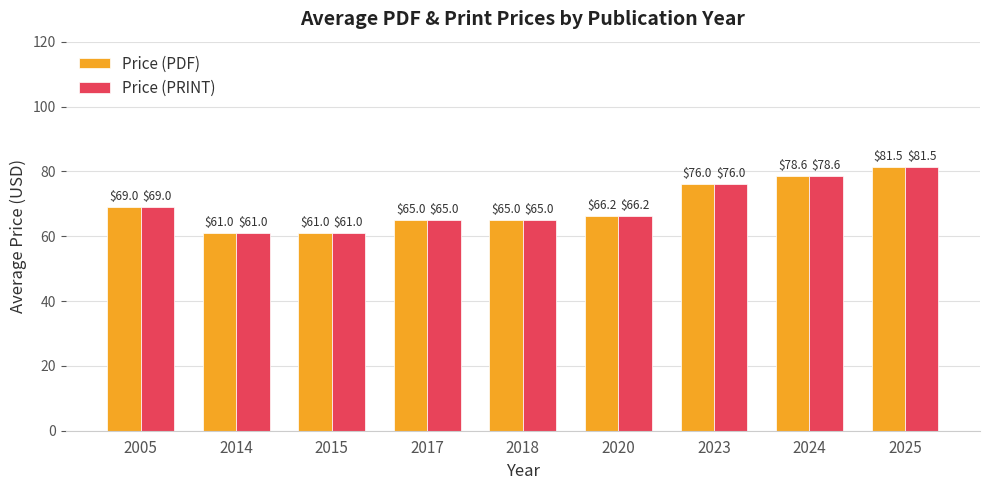

Reading left to right, list all the values displayed in this chart.

Price (PDF): 69.0	61.0	61.0	65.0	65.0	66.2	76.0	78.6	81.5
Price (PRINT): 69.0	61.0	61.0	65.0	65.0	66.2	76.0	78.6	81.5